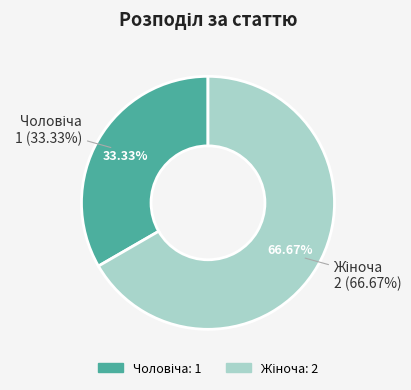

Count the number of slices in the pie.

2